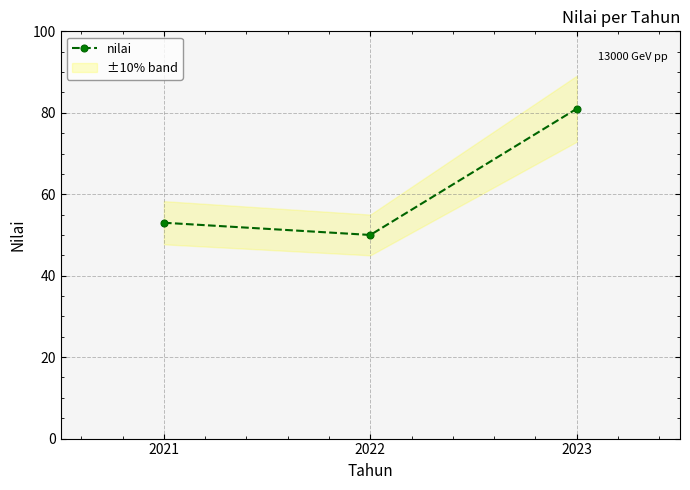

Reading left to right, extract all data points from this chart.

53	50	81